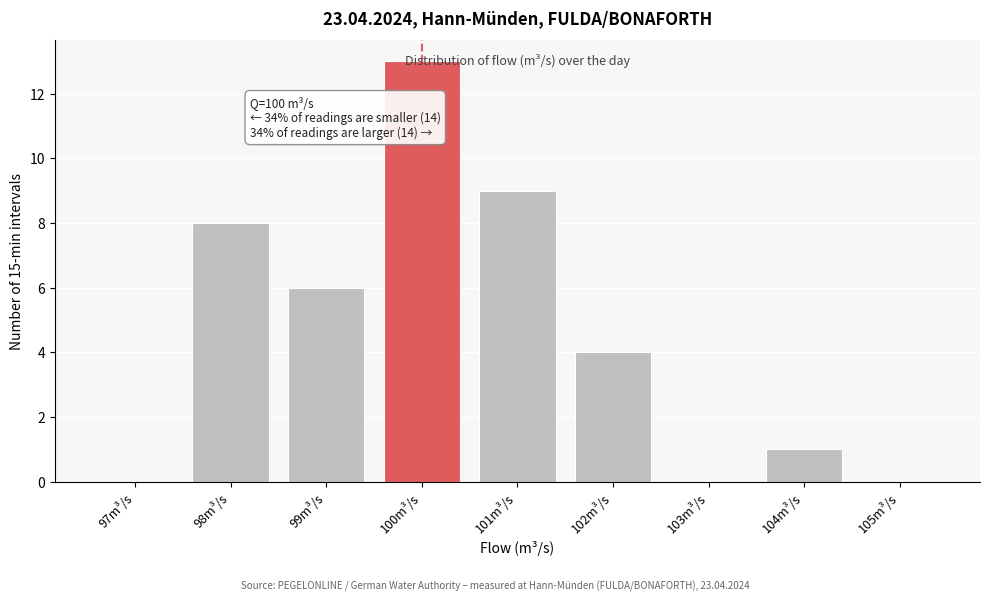

Over which range of the x-axis is the bar tallest?

99.5 to 100.5